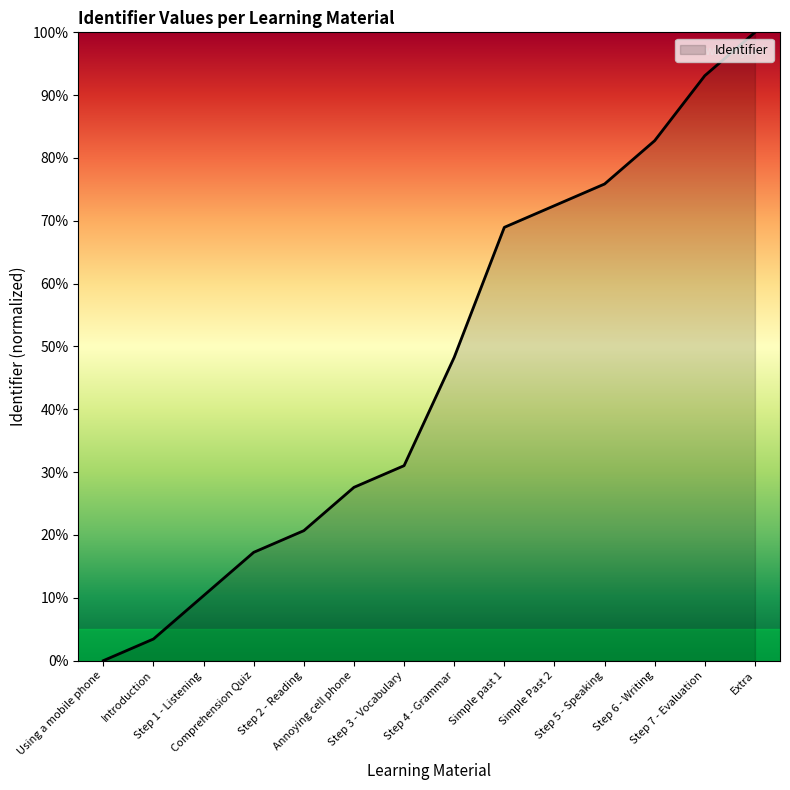

The chart shows a value of 102.4 at Step 5 - Speaking. True or false?

False